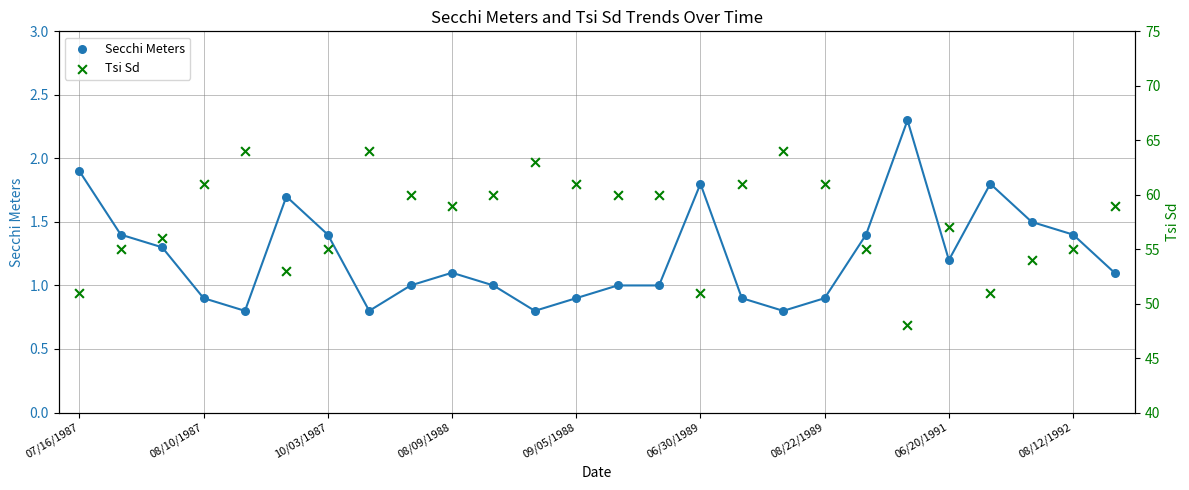

Which series reaches the maximum Y coordinate?

Tsi Sd